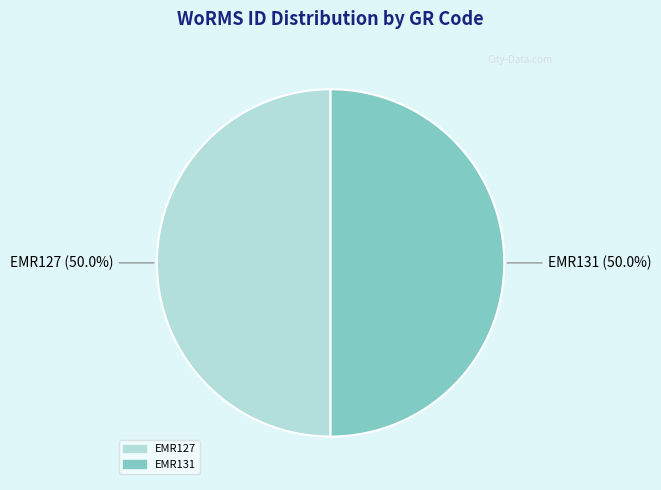

To the nearest percent, what percentage of the pie is EMR127?

50%